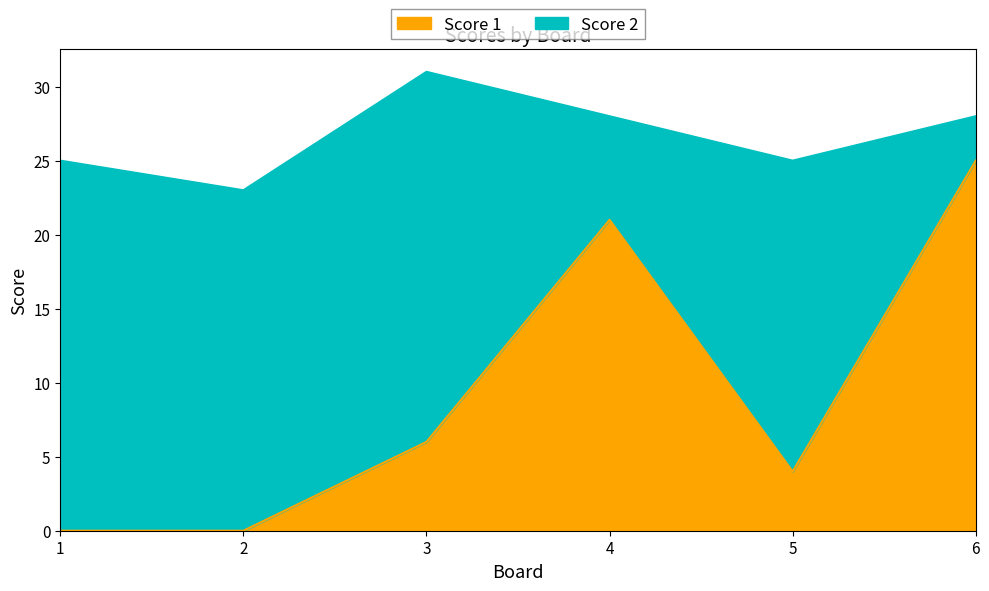

What is the average value?

9